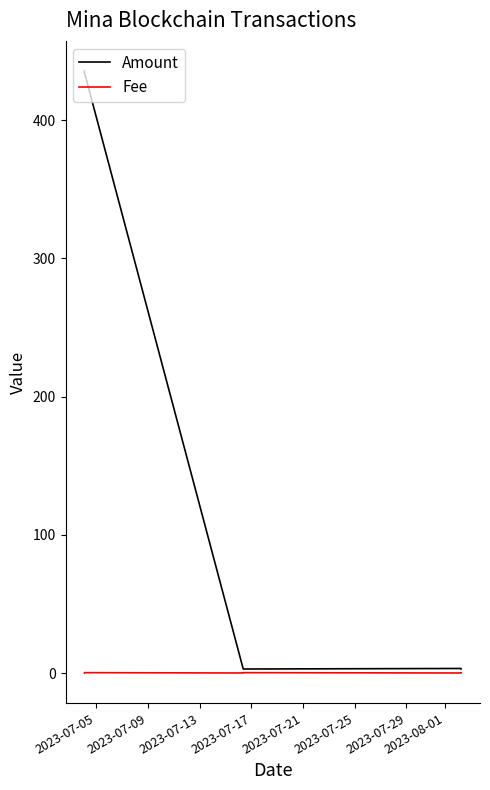

Which series has the largest total across all categories?

Amount